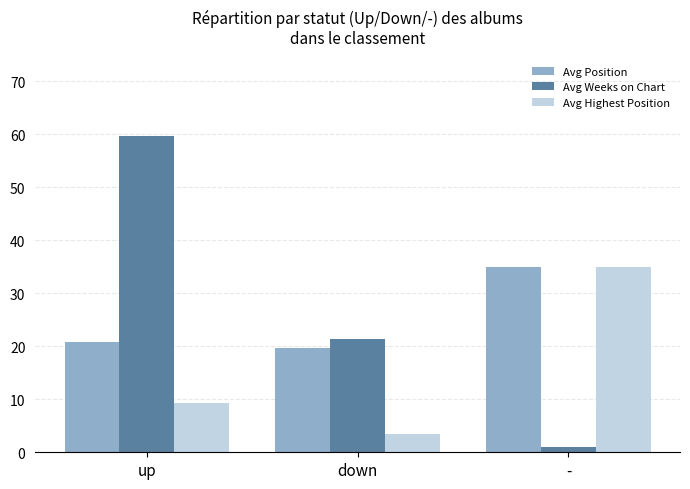

How many groups of bars are there?

3